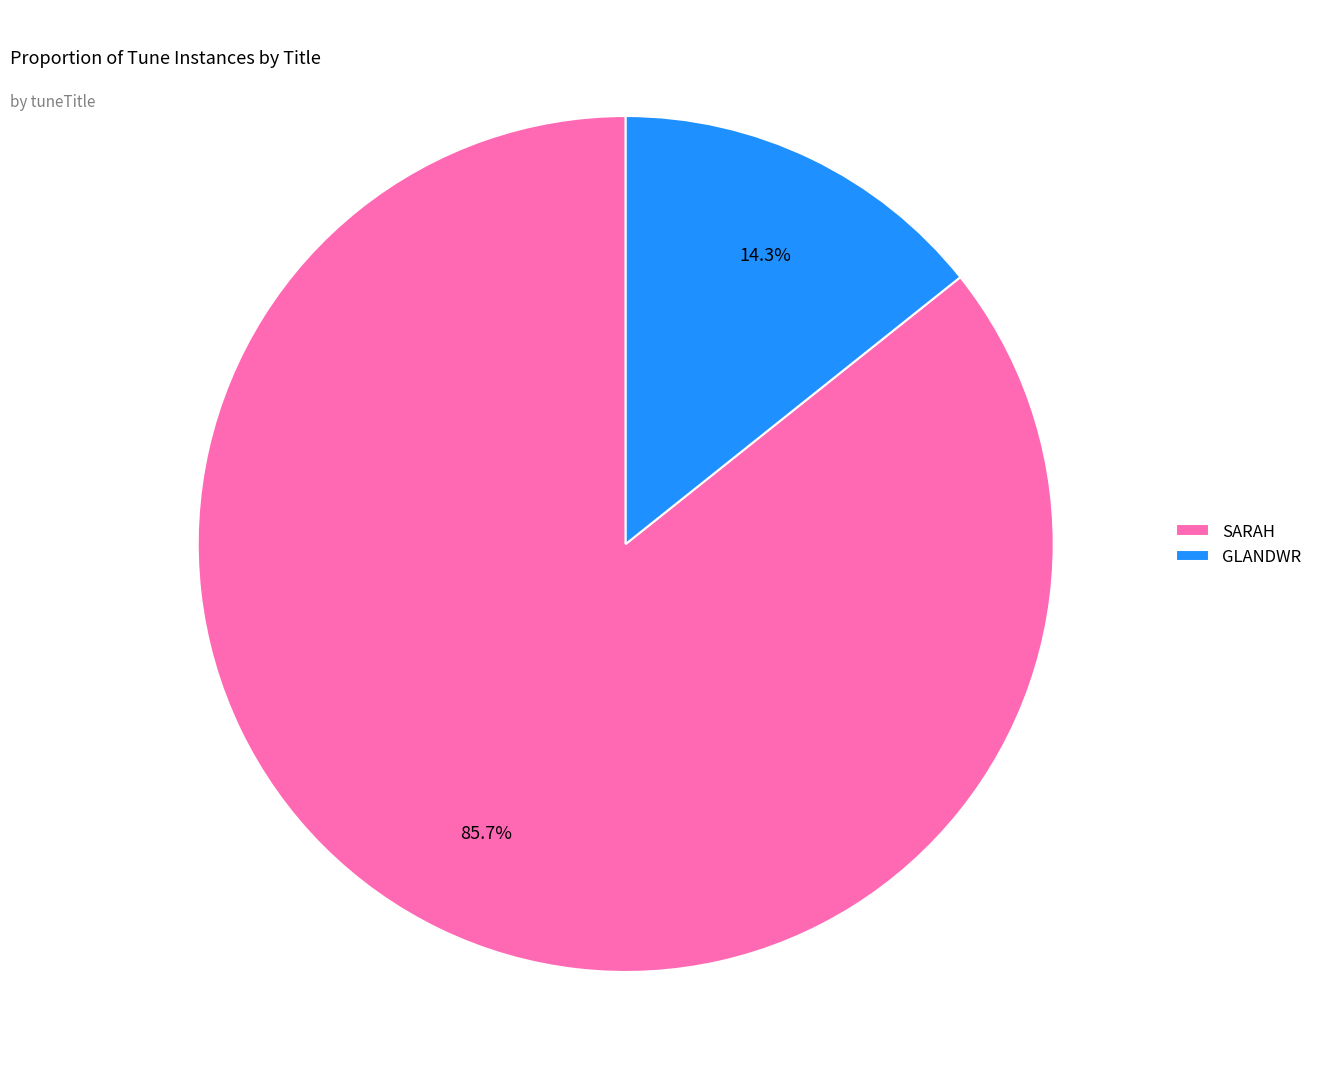

How many slices are in this pie chart?

2